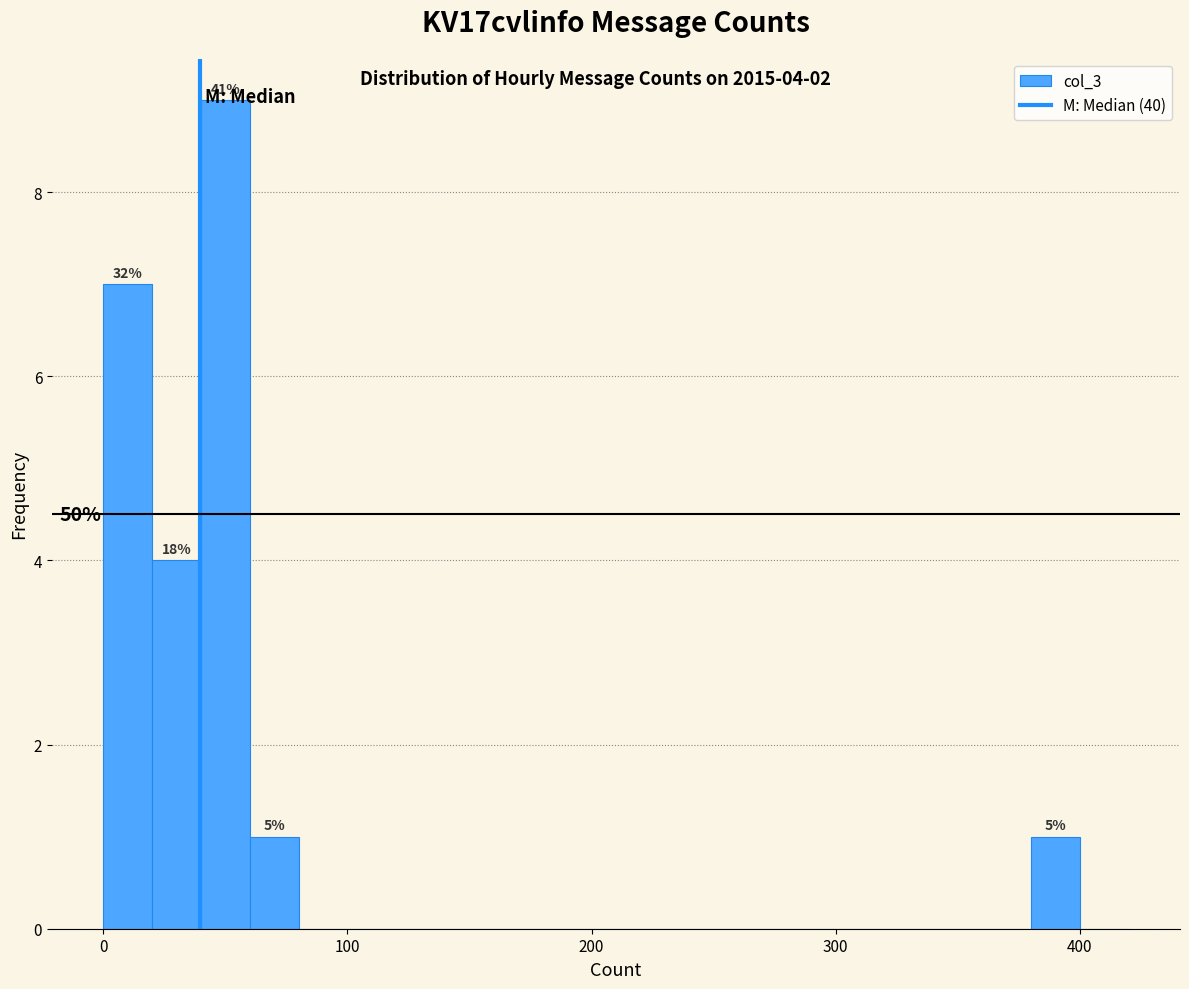

Read against the x-axis, roughly where is the centre of the tallest bar?

50